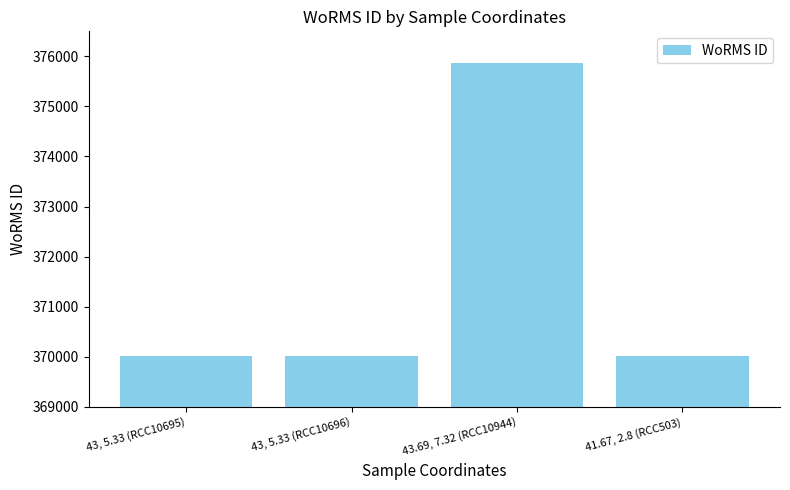

What is the change in value from 43.69, 7.32 (RCC10944) to 41.67, 2.8 (RCC503)?

-5855